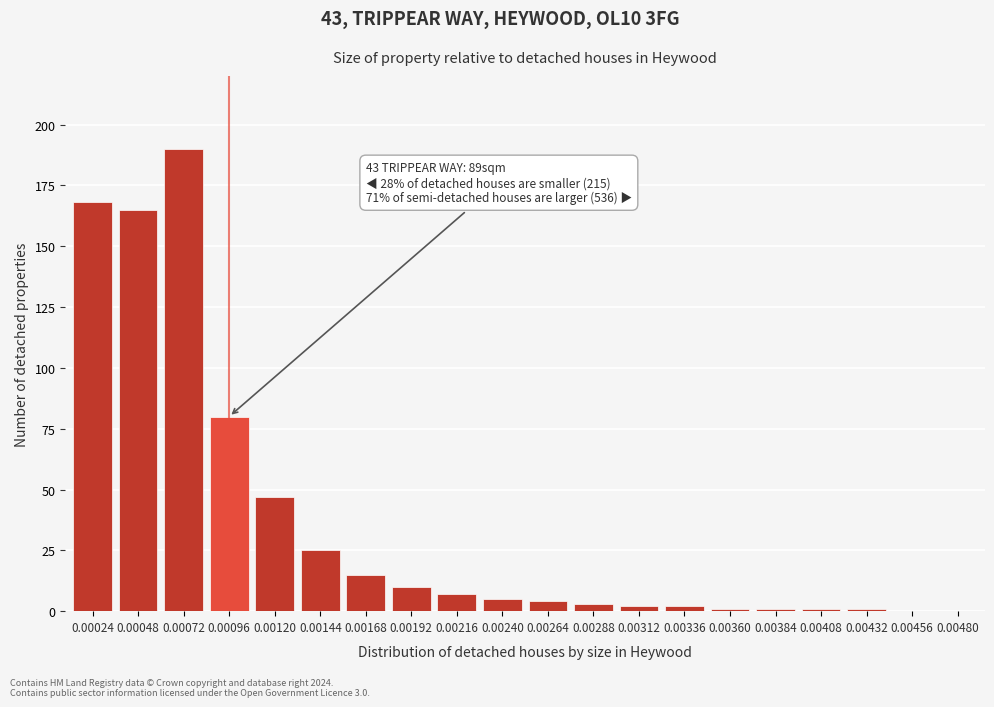

Reading left to right, extract all data points from this chart.

0.00024=168	0.00048=165	0.00072=190	0.00096=80	0.00120=47	0.00144=25	0.00168=15	0.00192=10	0.00216=7	0.00240=5	0.00264=4	0.00288=3	0.00312=2	0.00336=2	0.00360=1	0.00384=1	0.00408=1	0.00432=1	0.00456=0	0.00480=0